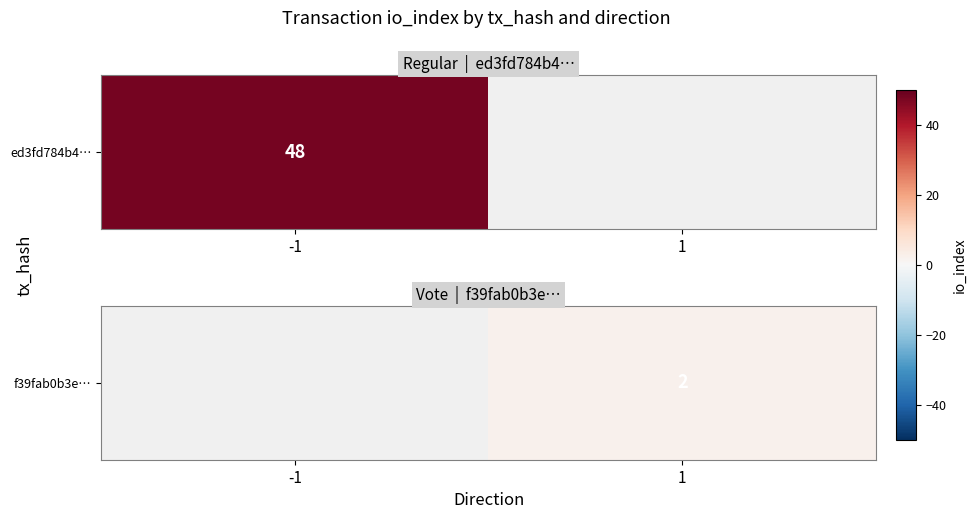

What is the minimum value shown in the chart?

2.0